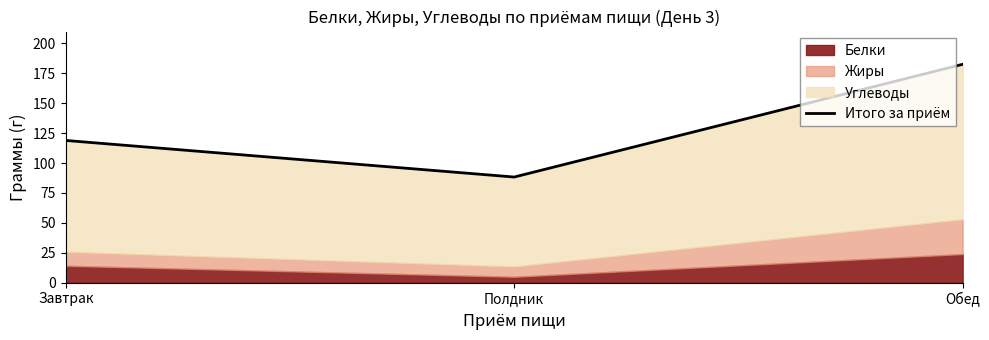

What is the label of the 2nd point from the left?

Полдник